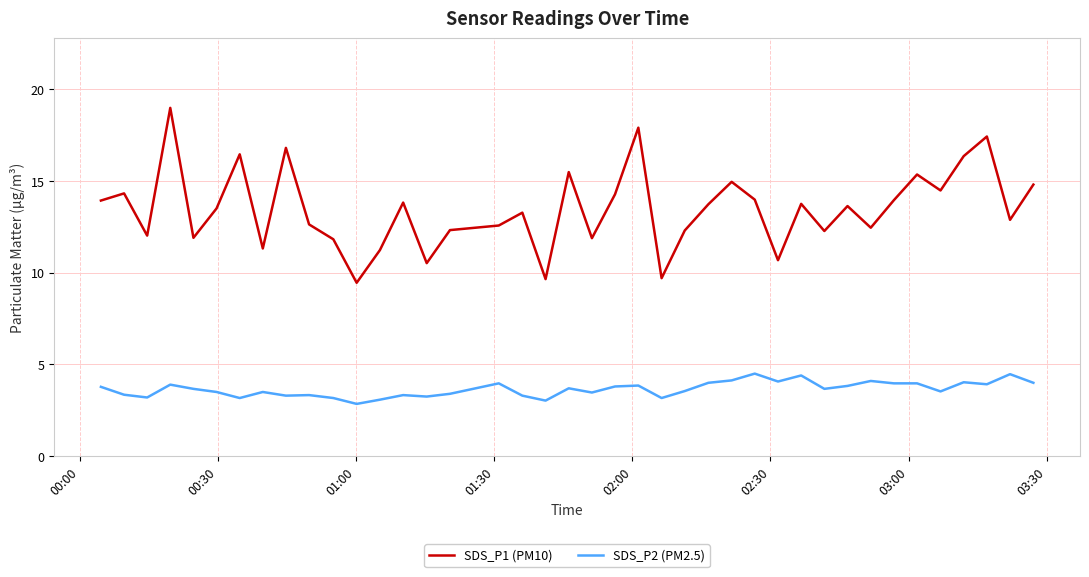

Which series has the widest spread of values?

SDS_P1 (PM10)